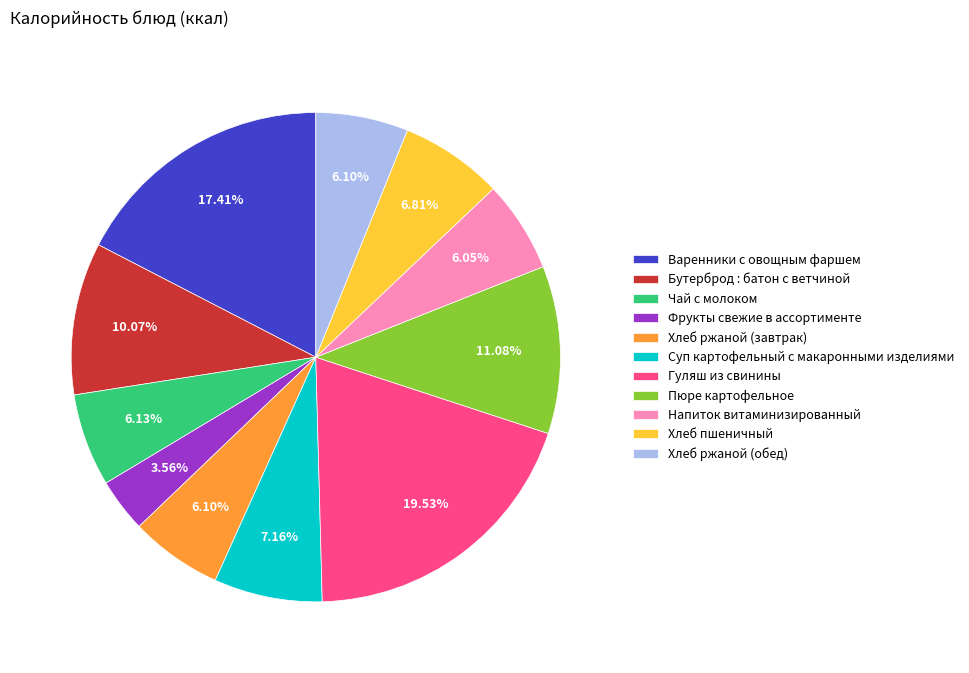

Which has a higher value, Бутерброд : батон с ветчиной or Чай с молоком?

Бутерброд : батон с ветчиной